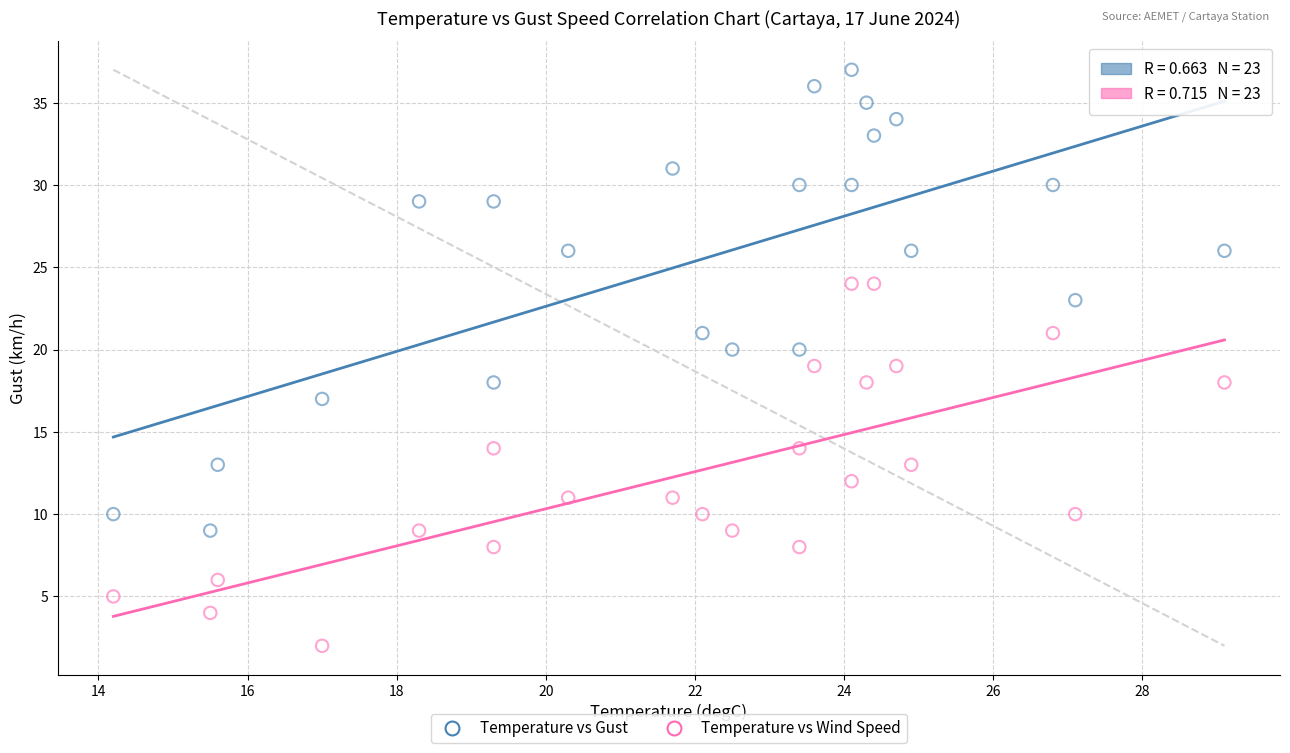

Which series reaches the maximum Y coordinate?

Temperature vs Gust